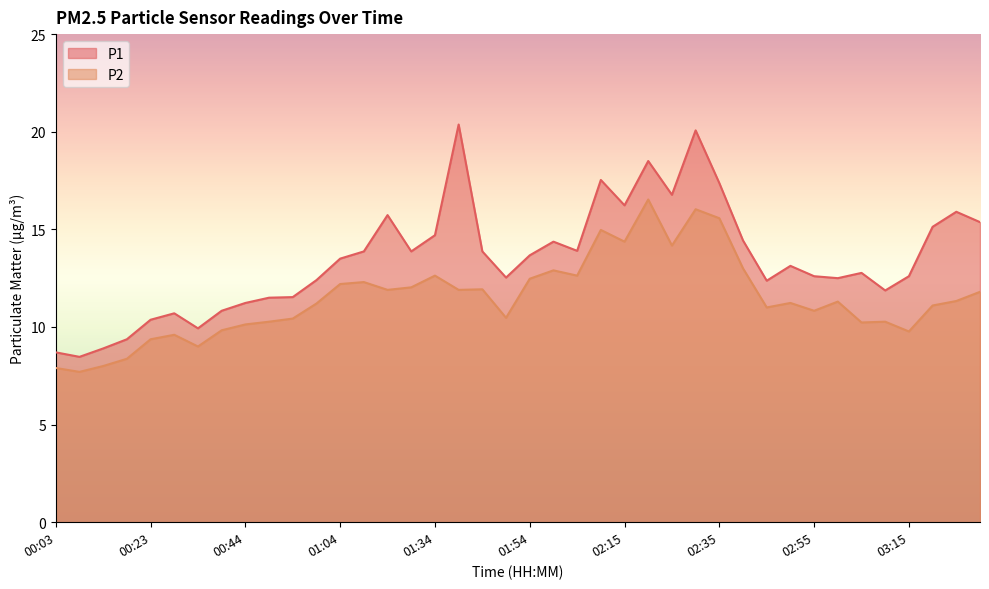

Where is the first local minimum for P2?

00:08